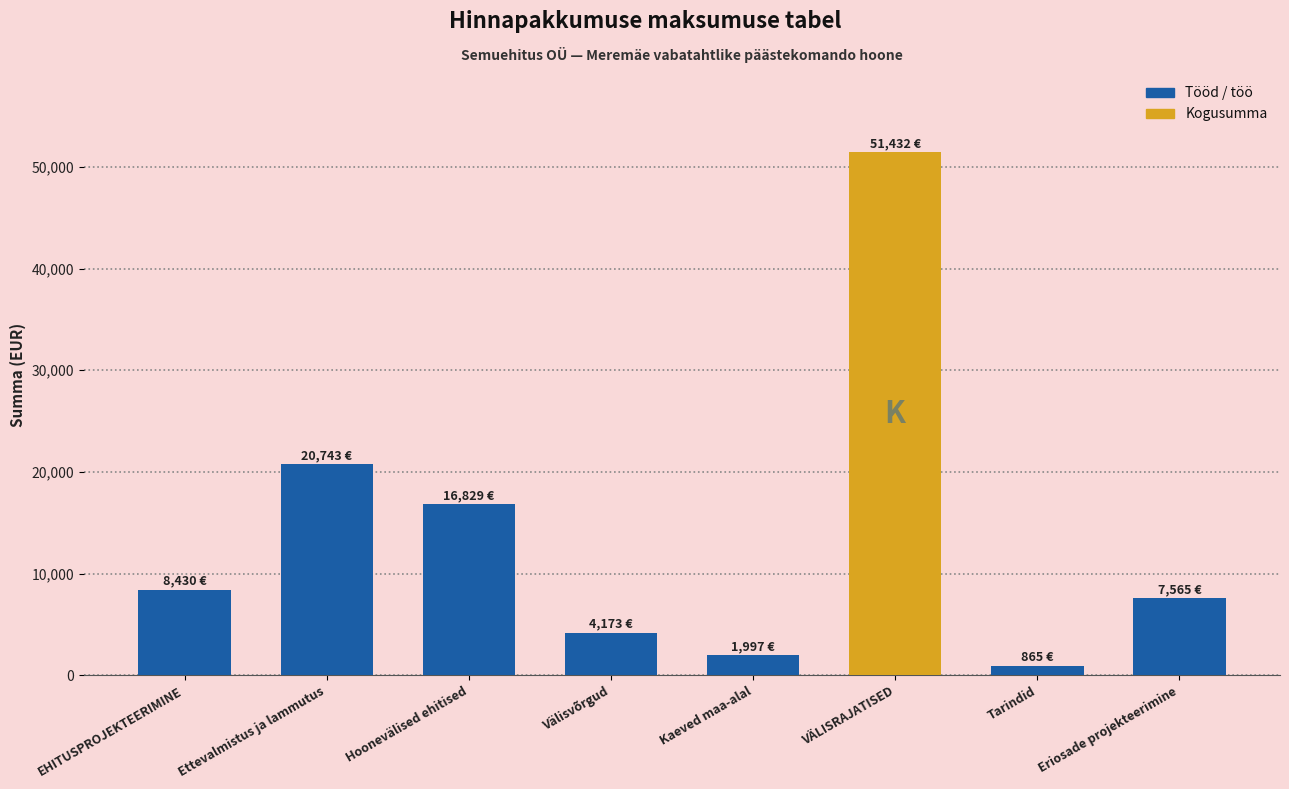

What is the average value?

14004